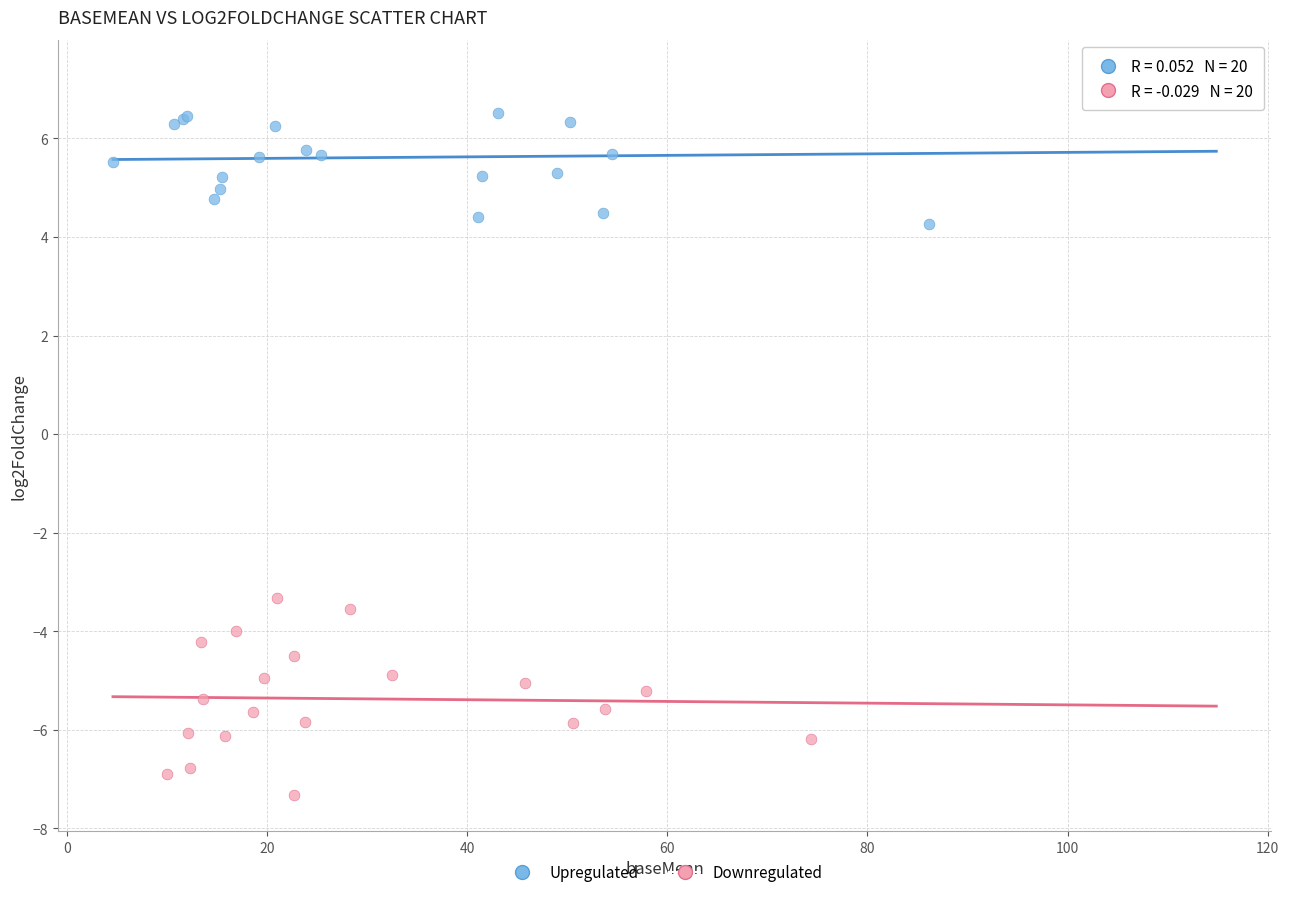

Which series contains the lowest Y value?

Downregulated